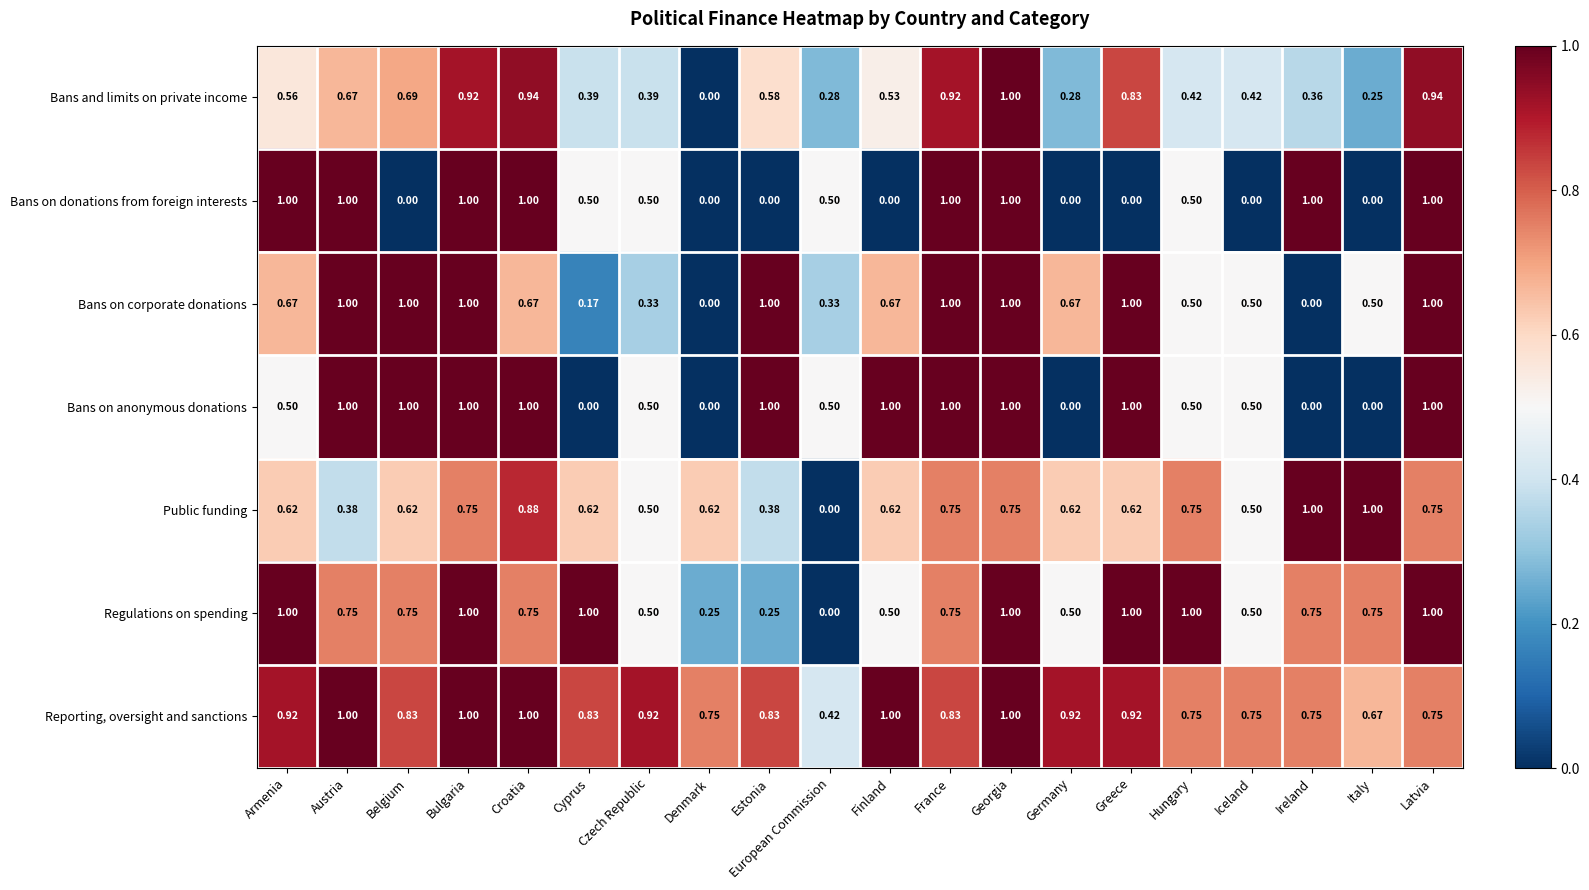

At which category is the sum across all series the highest?

Georgia